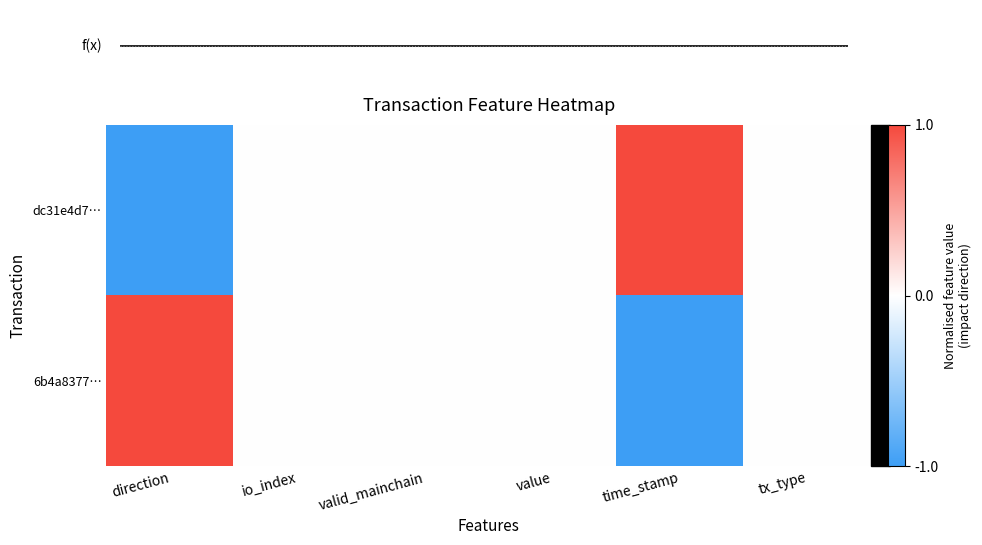

Reading left to right, what are all the values shown in this chart?

dc31e4d7…: direction=-1	io_index=0	valid_mainchain=0	value=0	time_stamp=1	tx_type=0
6b4a8377…: direction=1	io_index=0	valid_mainchain=0	value=0	time_stamp=-1	tx_type=0